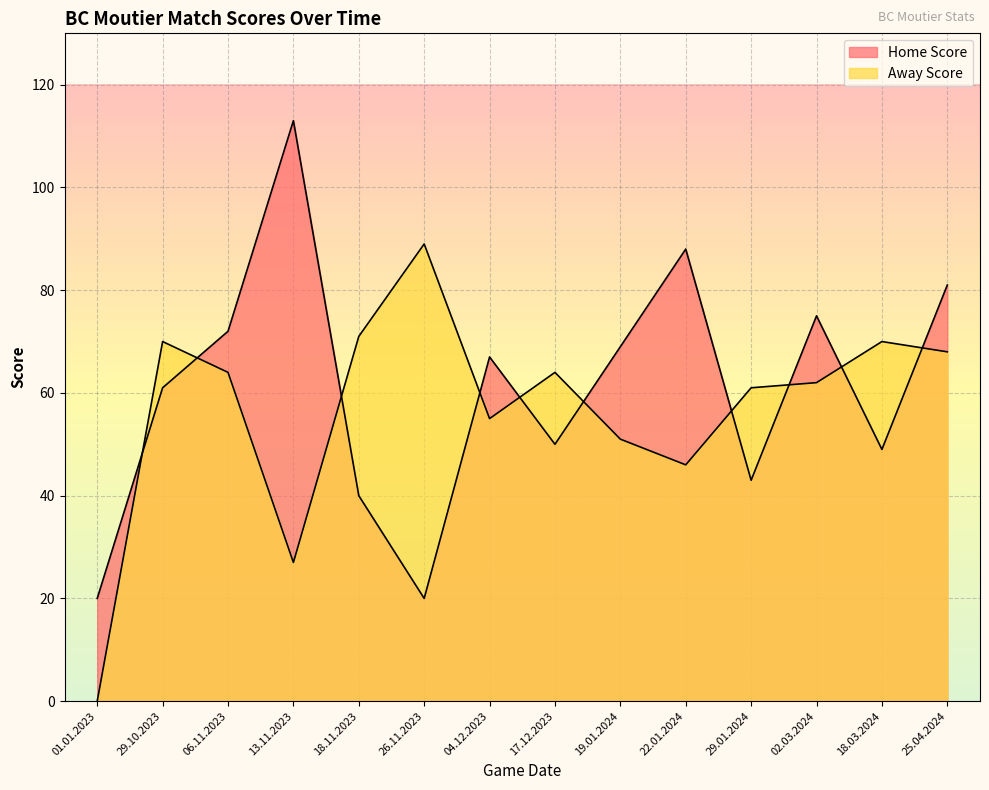

Between 17.12.2023 and 01.01.2023, which is larger?

17.12.2023